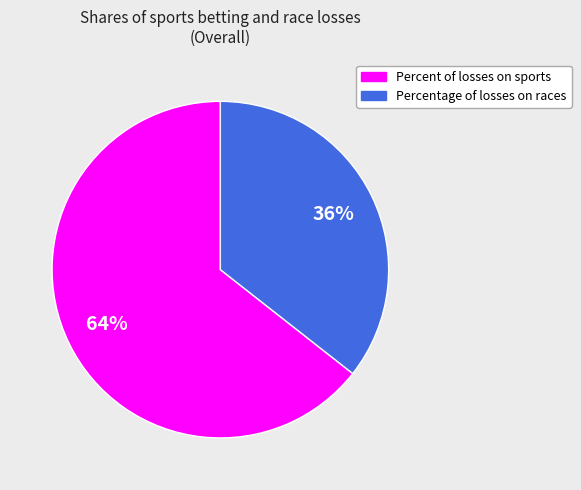

To the nearest percent, what is the average slice percentage?

50%